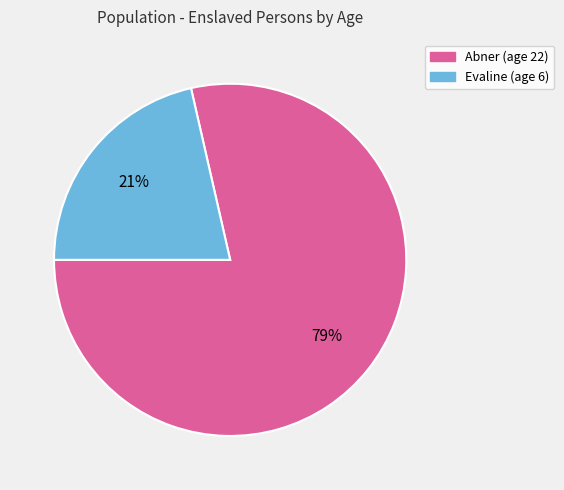

True or false: Evaline accounts for 21% of the total.

True